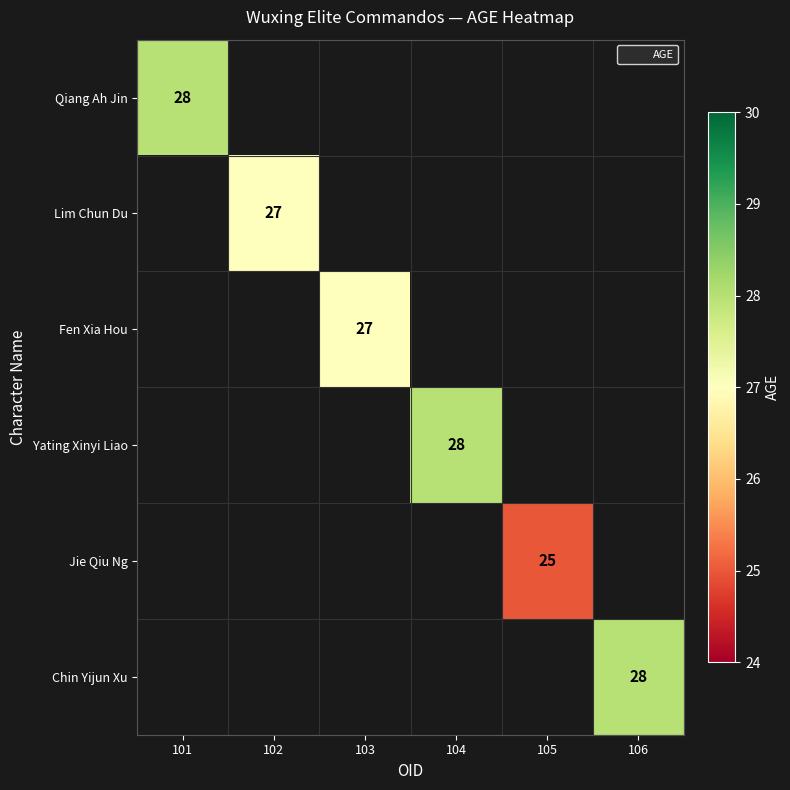

How many data points does each series have?

6